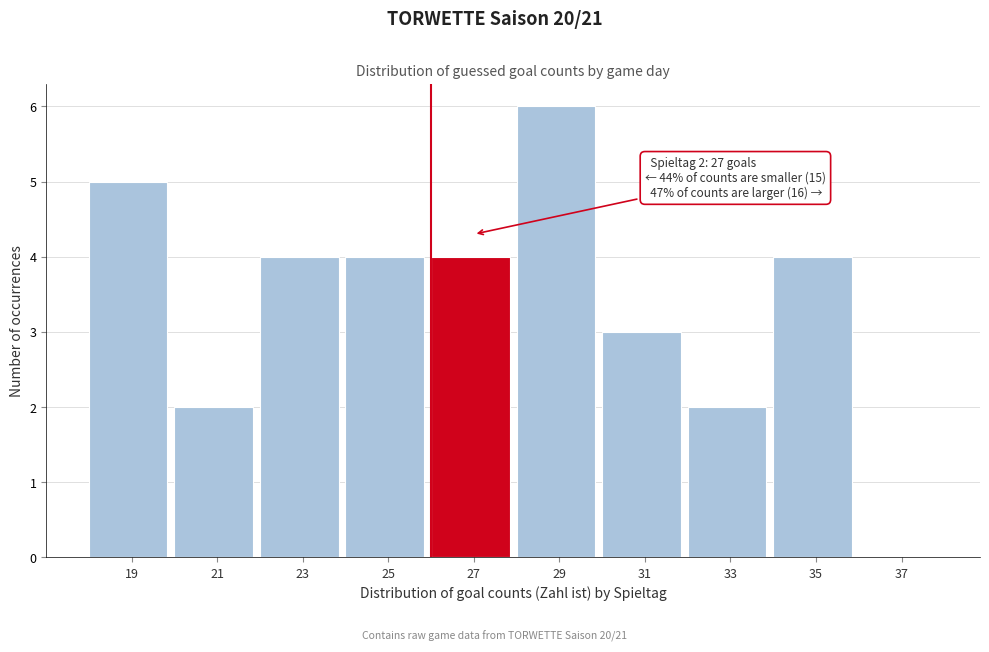

Reading left to right, transcribe all the data shown in this chart.

19=5	21=2	23=4	25=4	27=4	29=6	31=3	33=2	35=4	37=0